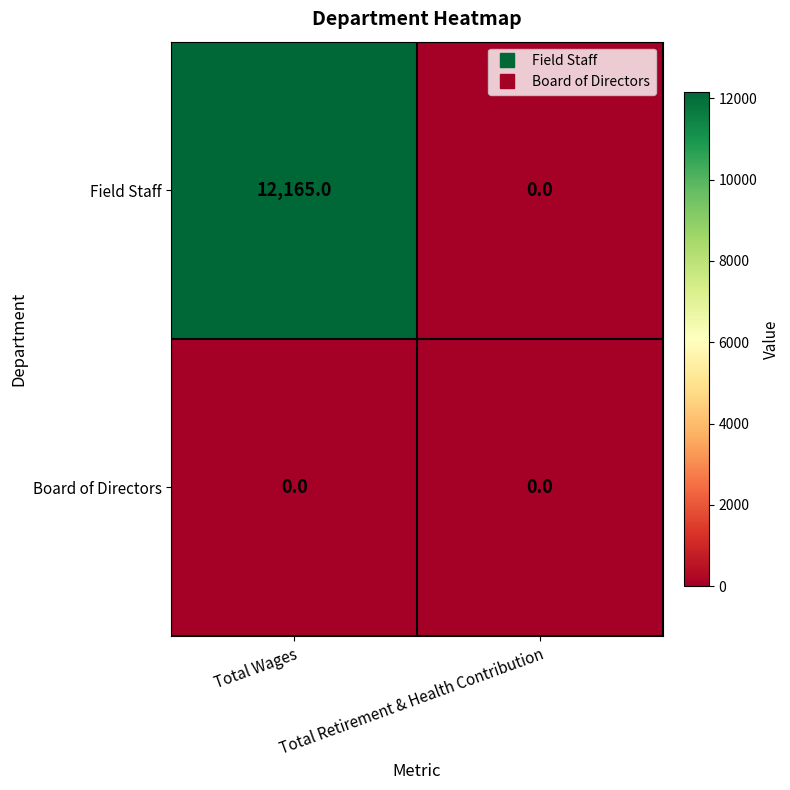

Which series has the largest range (max minus min)?

Field Staff